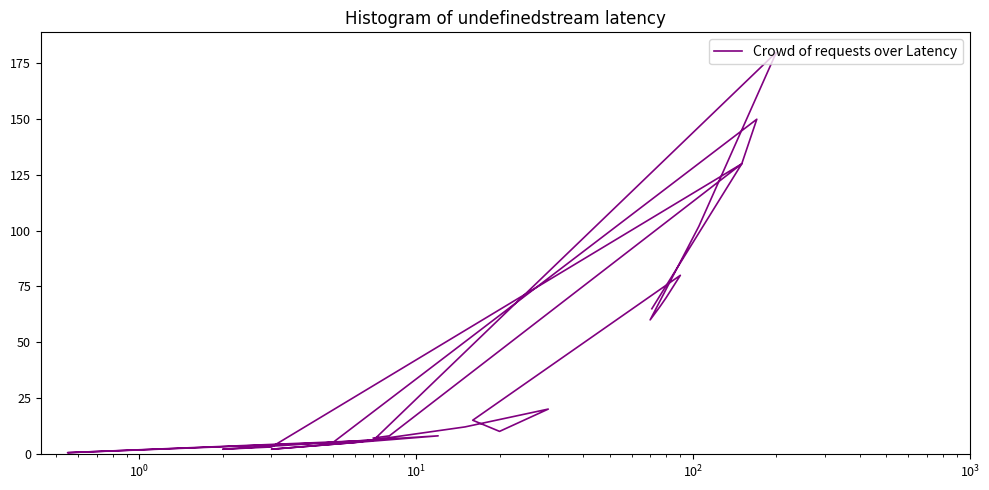

Is it true that the value at $\mathdefault{10^{4}}$ is 0.1?

False